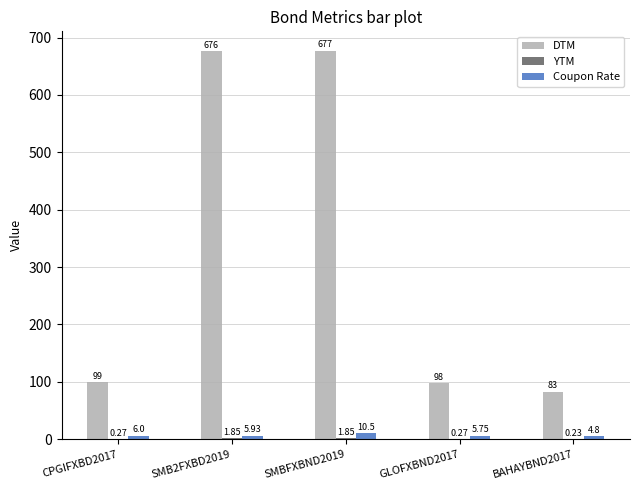

What is the sum of all Coupon Rate values?

33.0